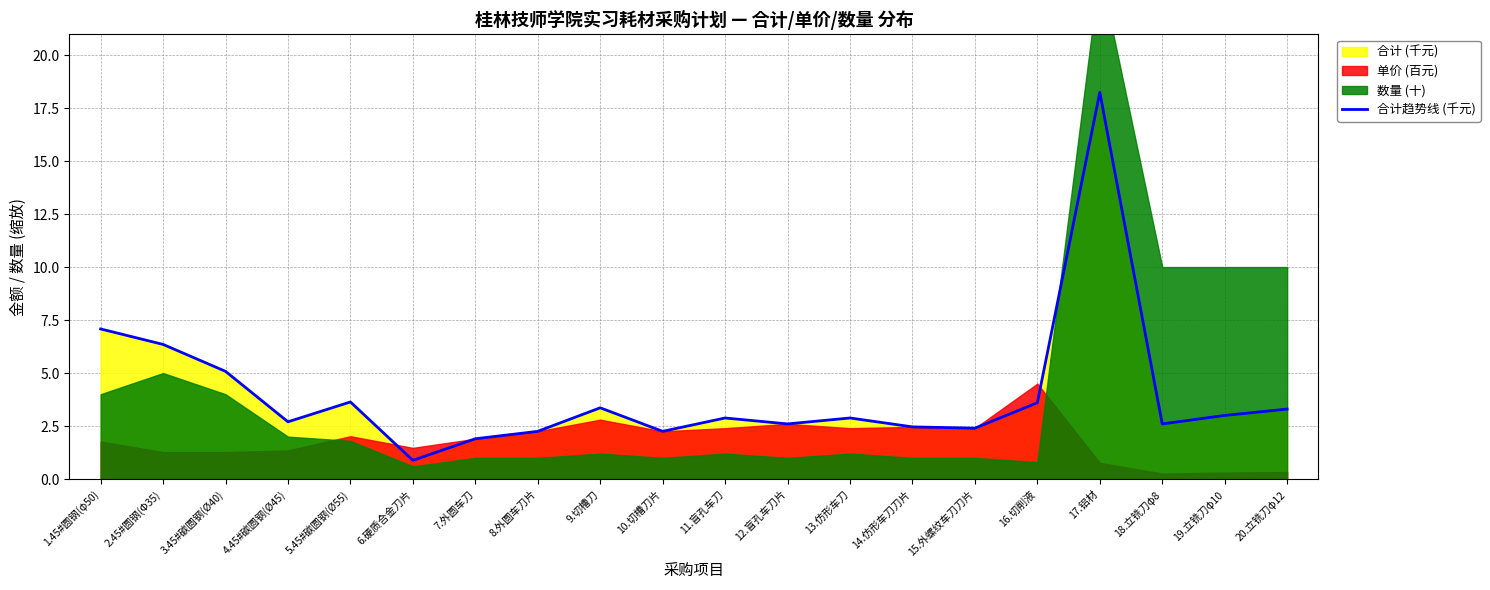

What is the value of the 13th point from the left?

2.9